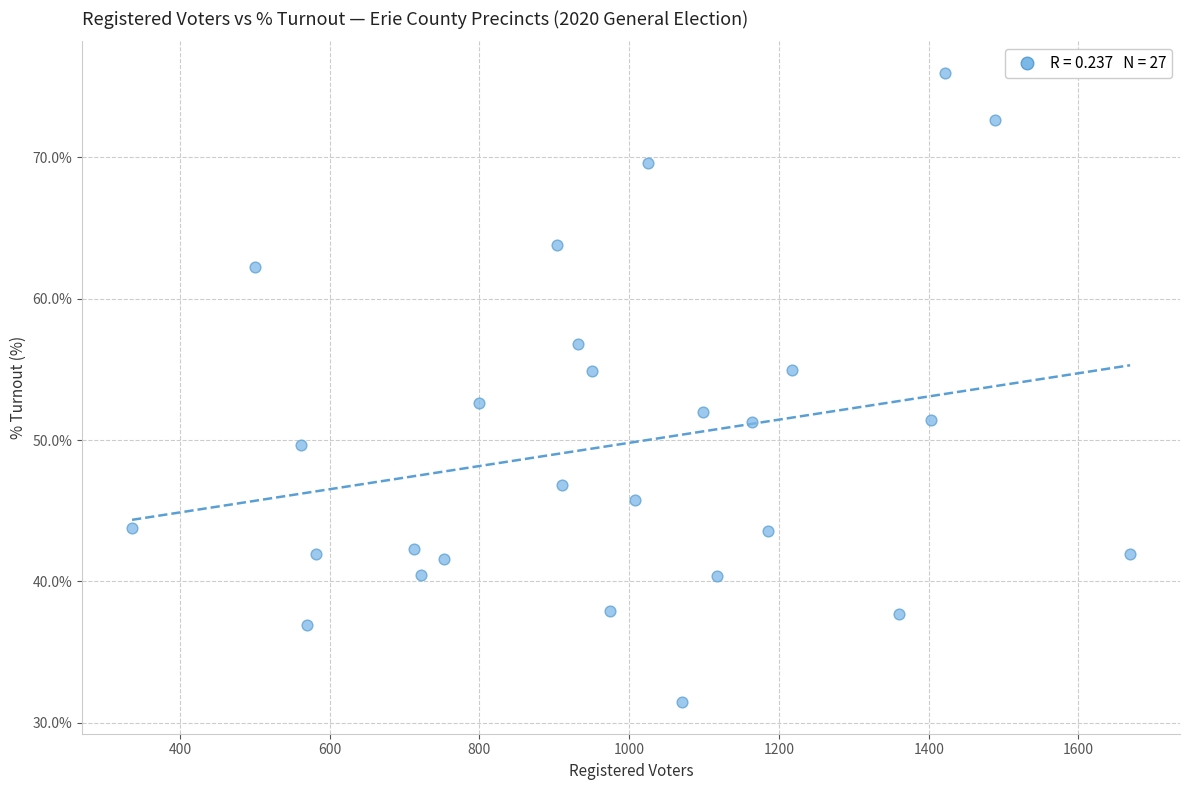

What is the range of X values (max minus min)?

1333.0